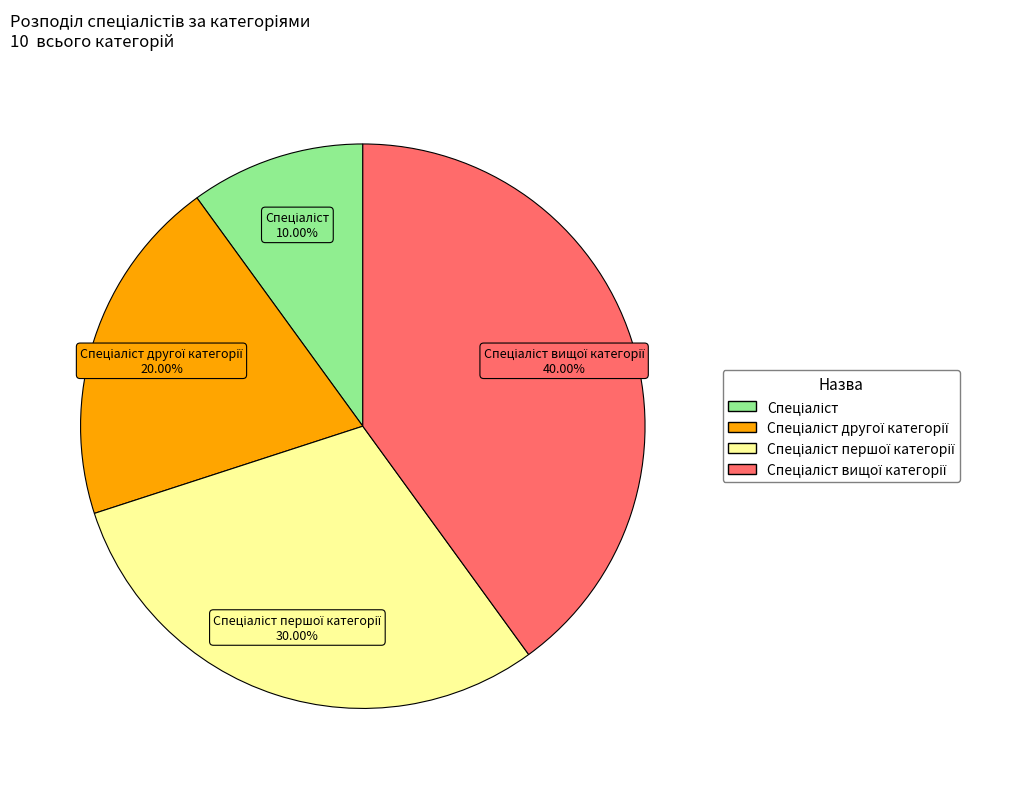

Is there any slice that represents more than half of the pie?

No